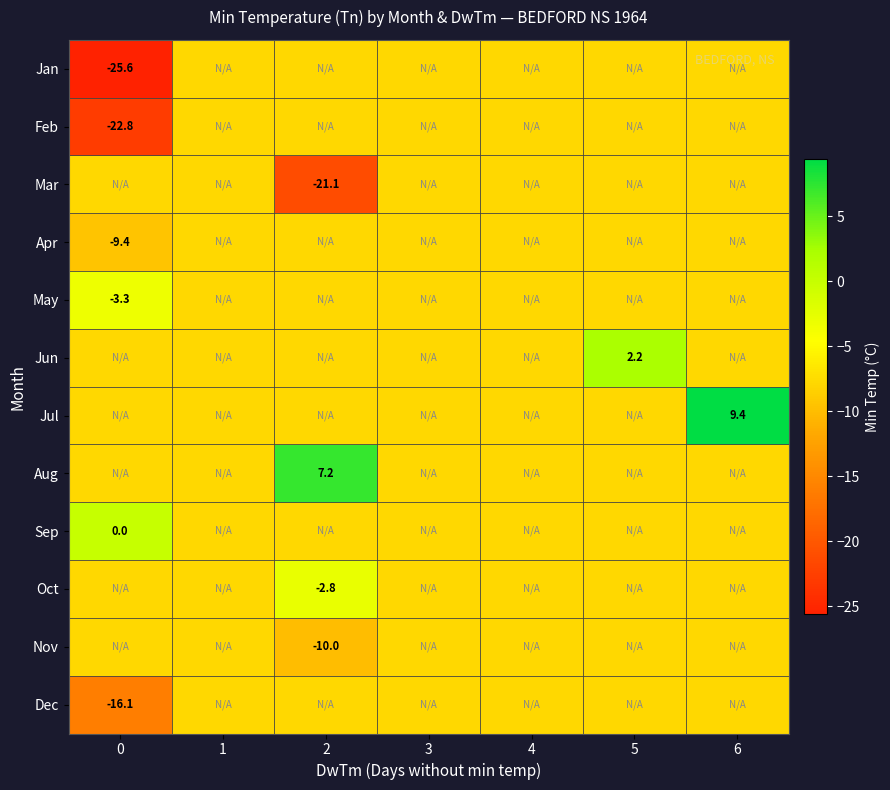

Count the number of data series in this chart.

12